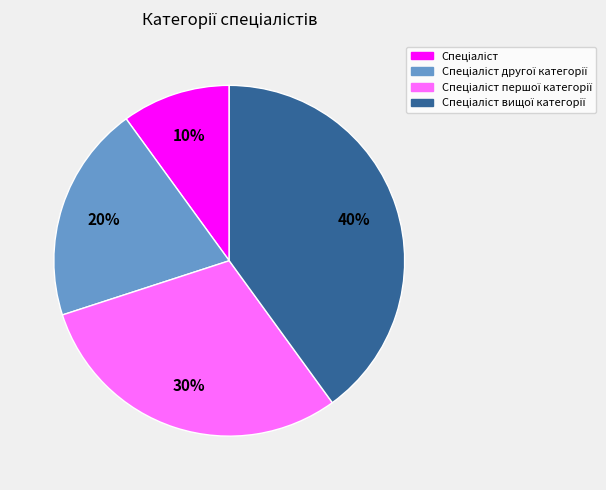

Does any single category account for the majority?

No